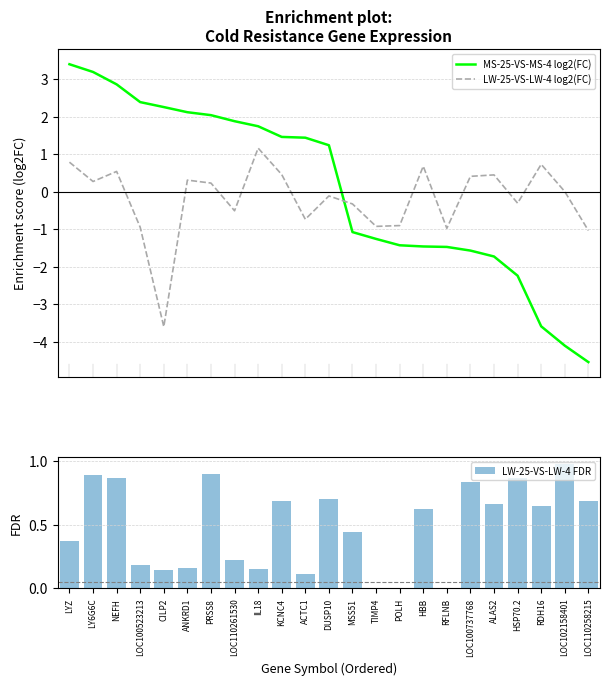

Which has a higher value, CILP2 or LYZ?

LYZ